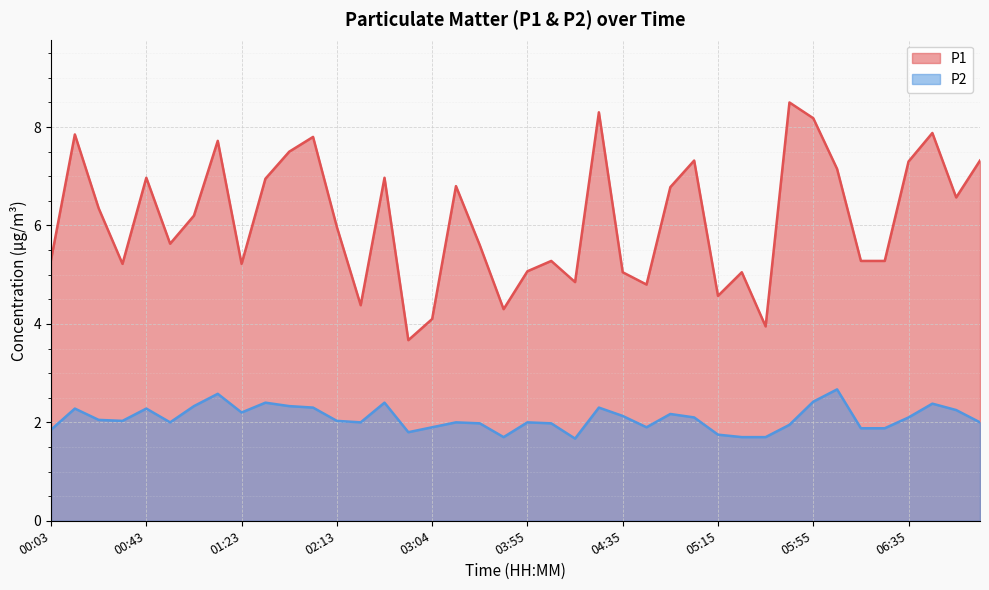

What is the minimum value shown in the chart?

1.7